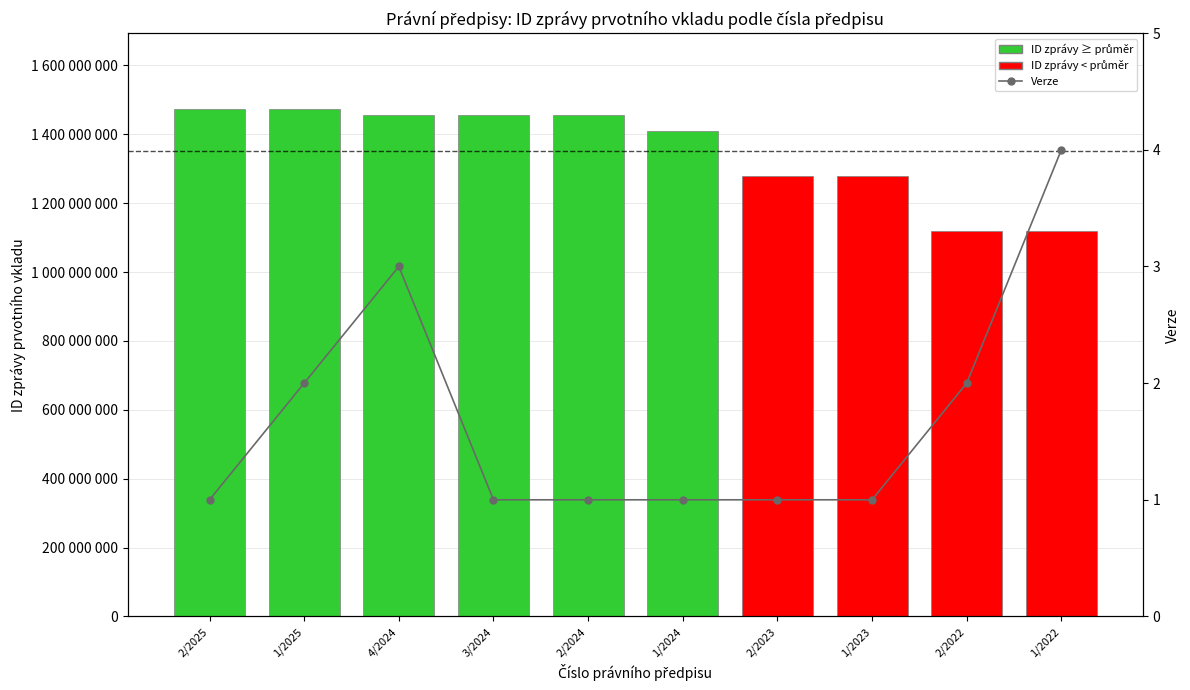

At 4/2024, list the series in order from smallest to largest.

Verze, ID zprávy prvotního vkladu